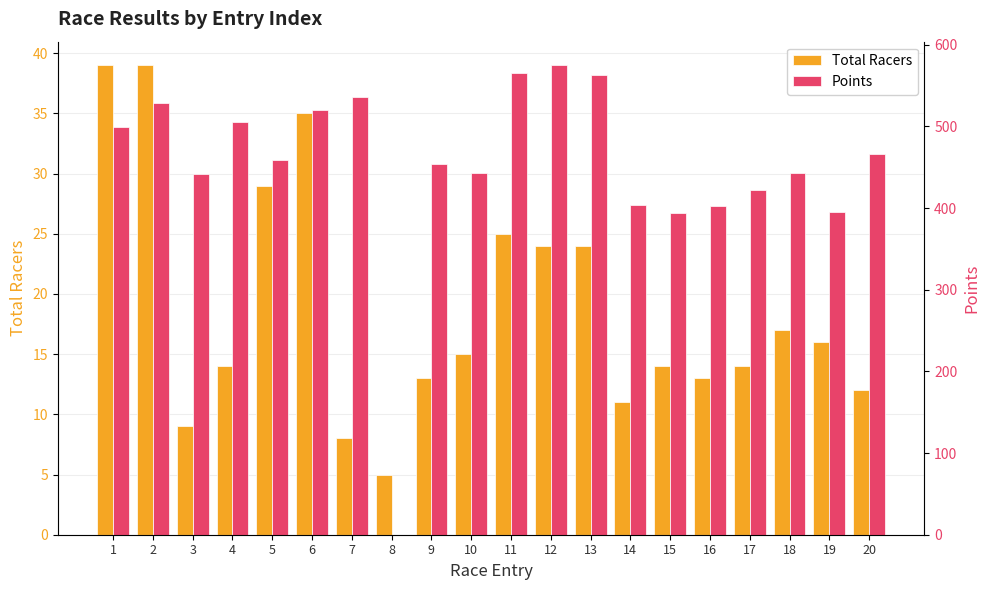

Between 8 and 5, which is larger?

5